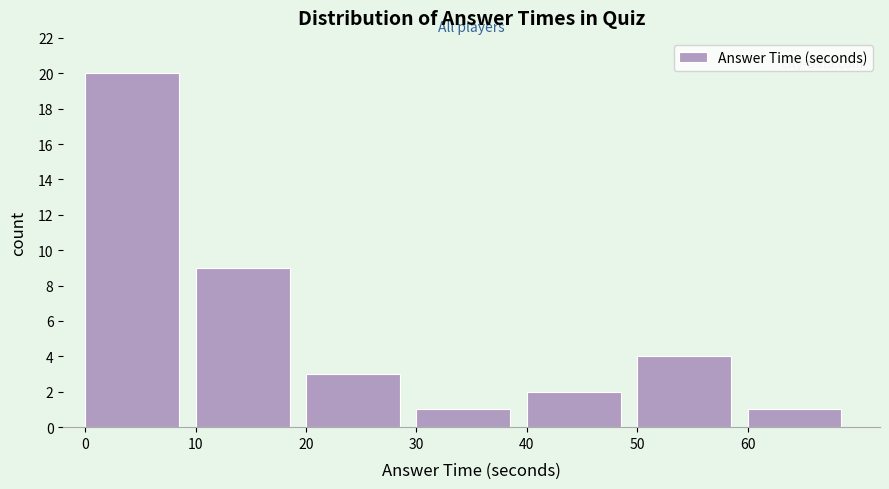

Which range on the x-axis has the tallest bar?

0 to 10